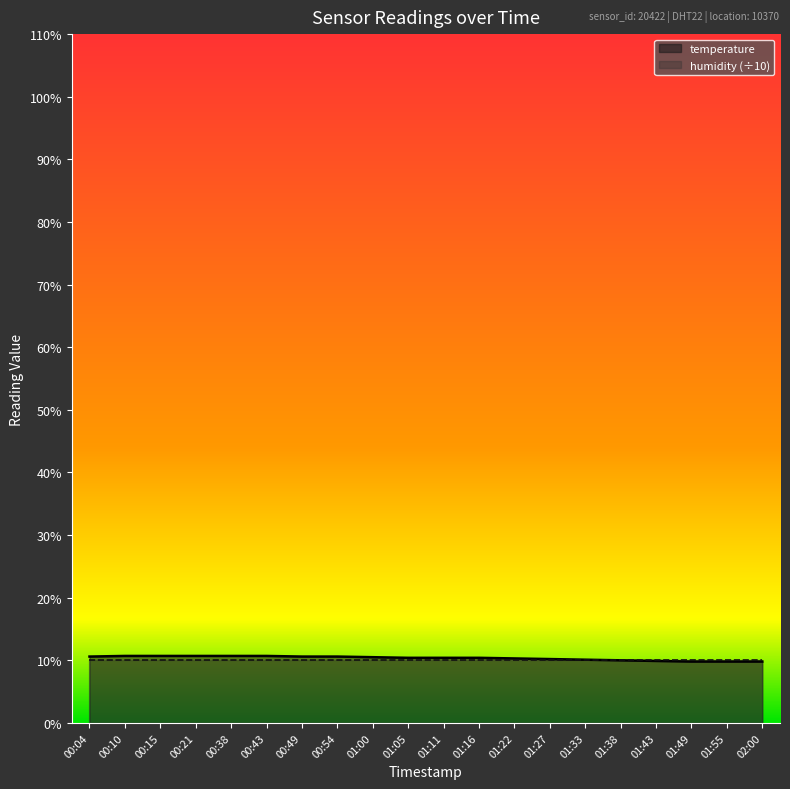

Rank the categories by humidity (÷10) value from lowest to highest.

00:04, 00:10, 00:15, 00:21, 00:38, 00:43, 00:49, 00:54, 01:00, 01:05, 01:11, 01:16, 01:22, 01:27, 01:33, 01:38, 01:43, 01:49, 01:55, 02:00